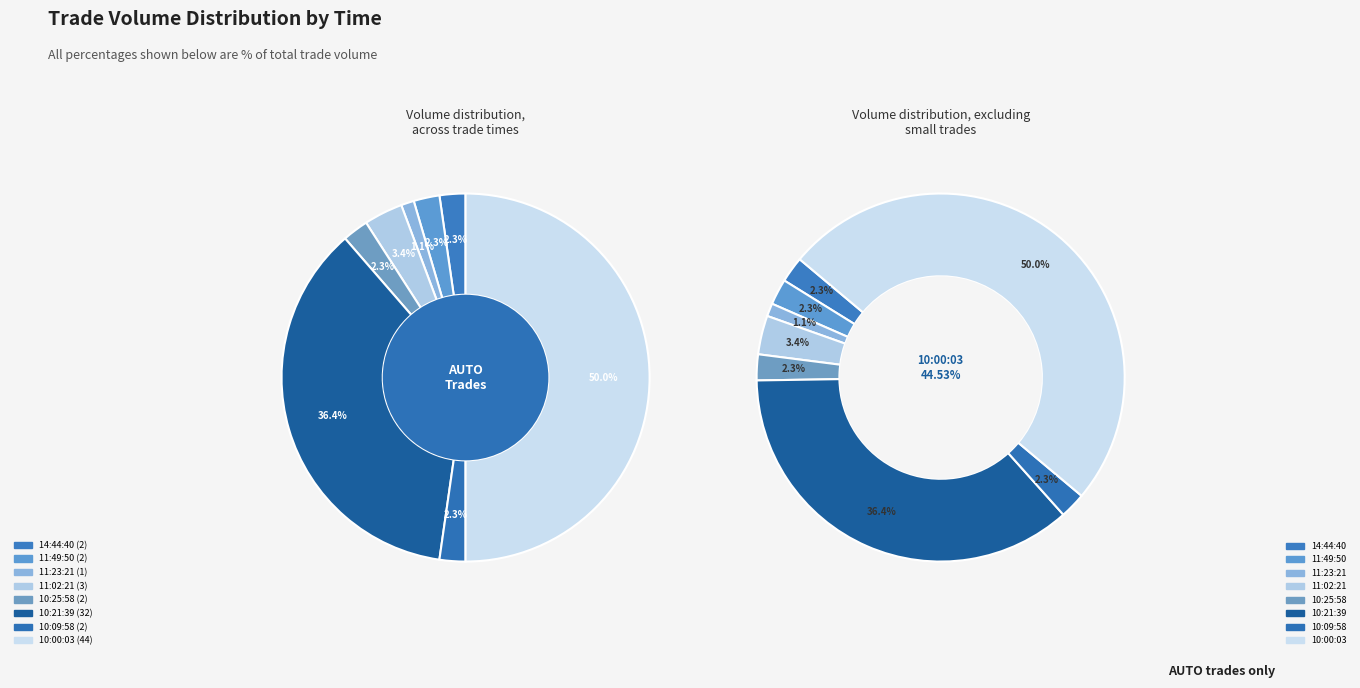

Approximately how many times larger is the value at 10:21:39 compared to 11:23:21?

32.0